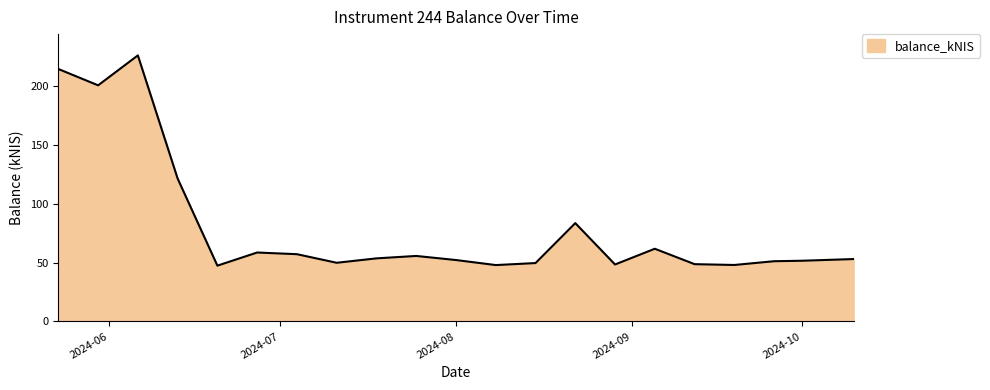

What is the difference between the maximum and minimum values?

178.4